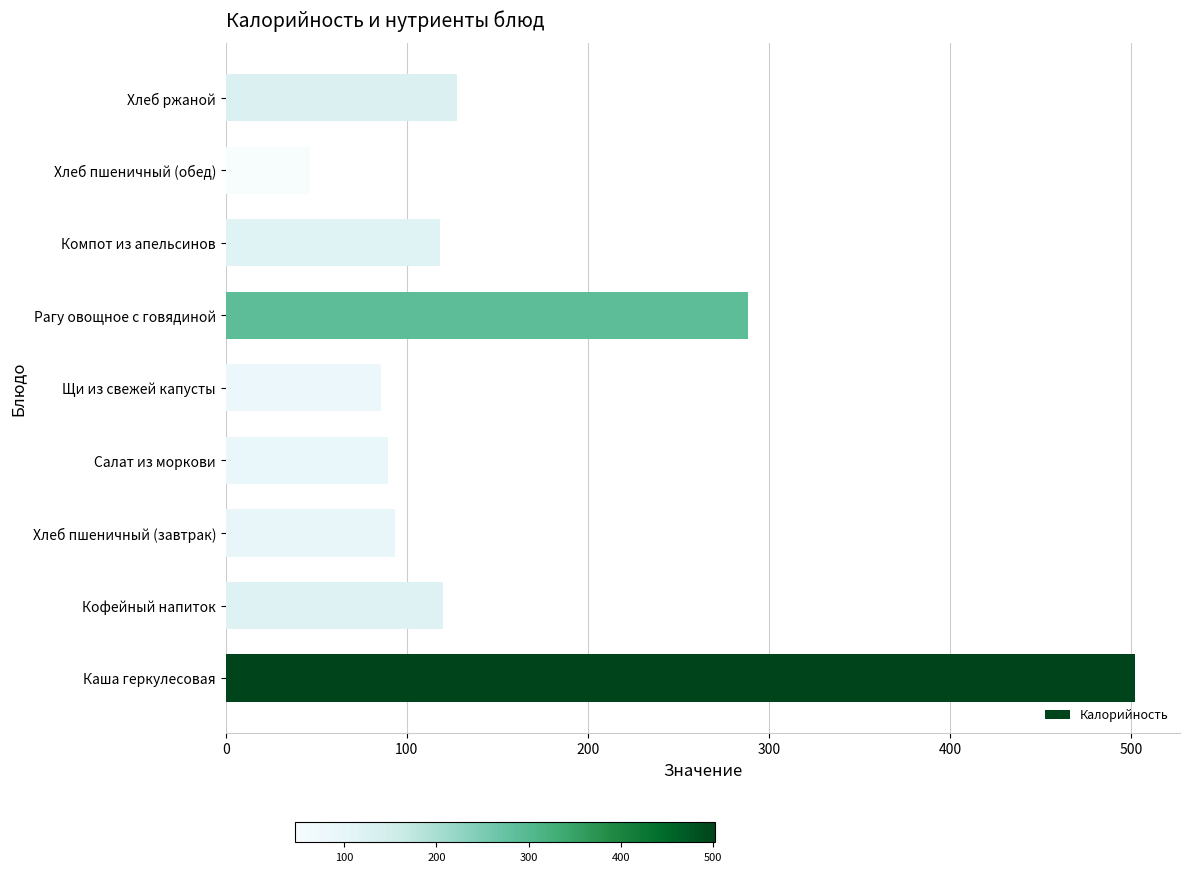

How many data points are above 118?

5